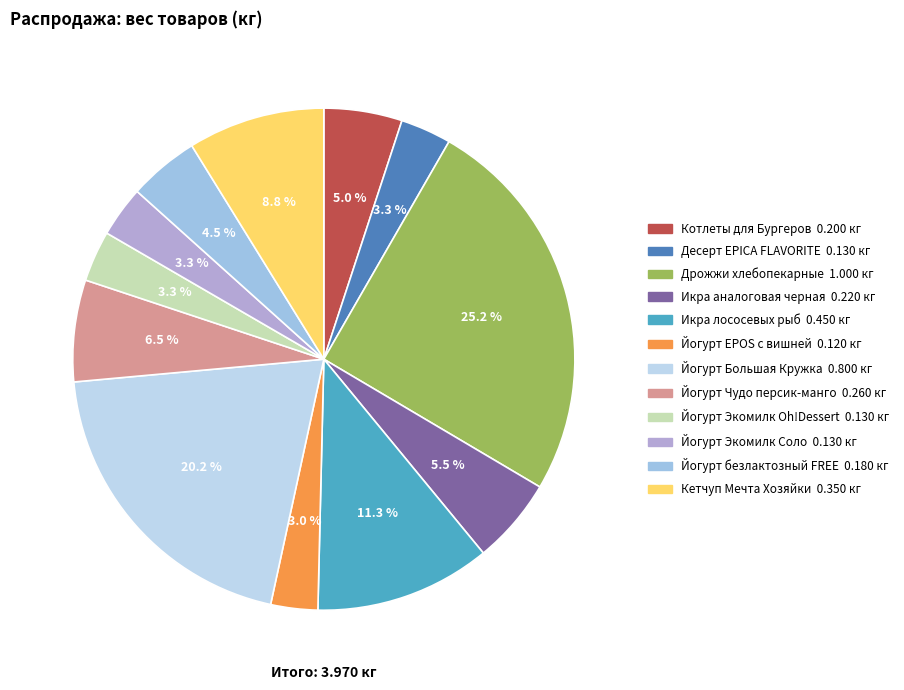

To the nearest percent, what is the average slice percentage?

8%